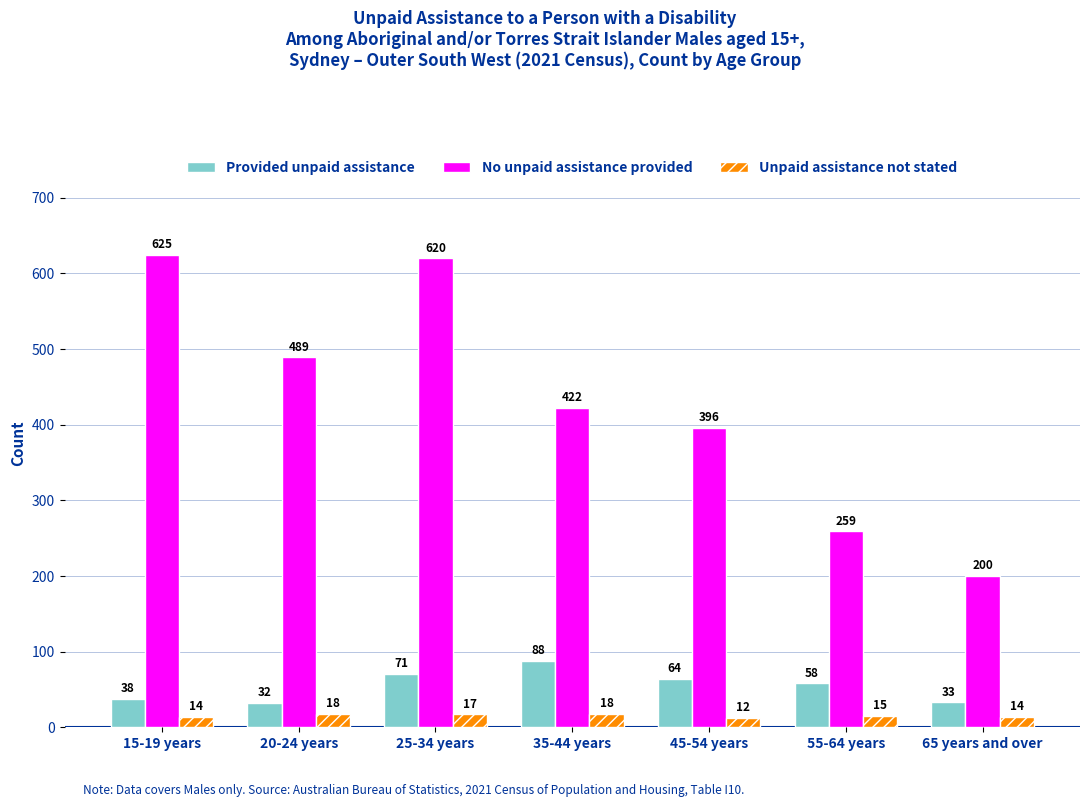

What is the sum of all Unpaid assistance not stated values?

108